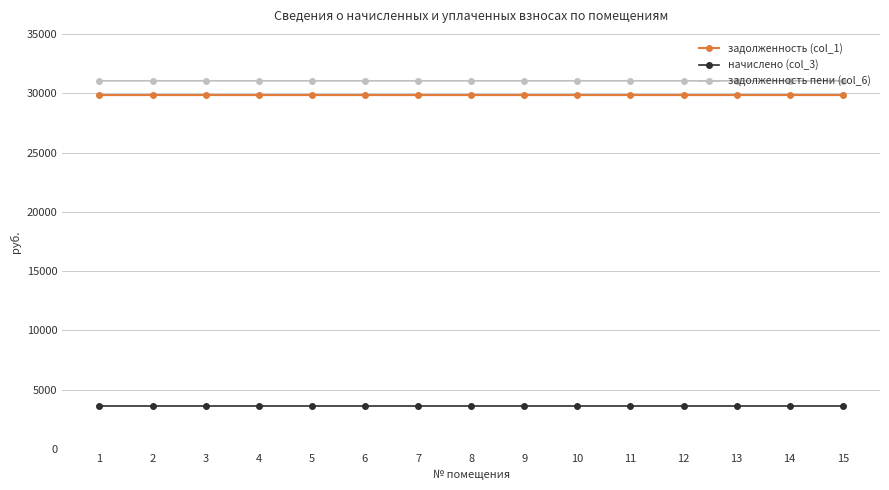

True or false: начислено (col_3) and задолженность (col_1) cross at least once.

False